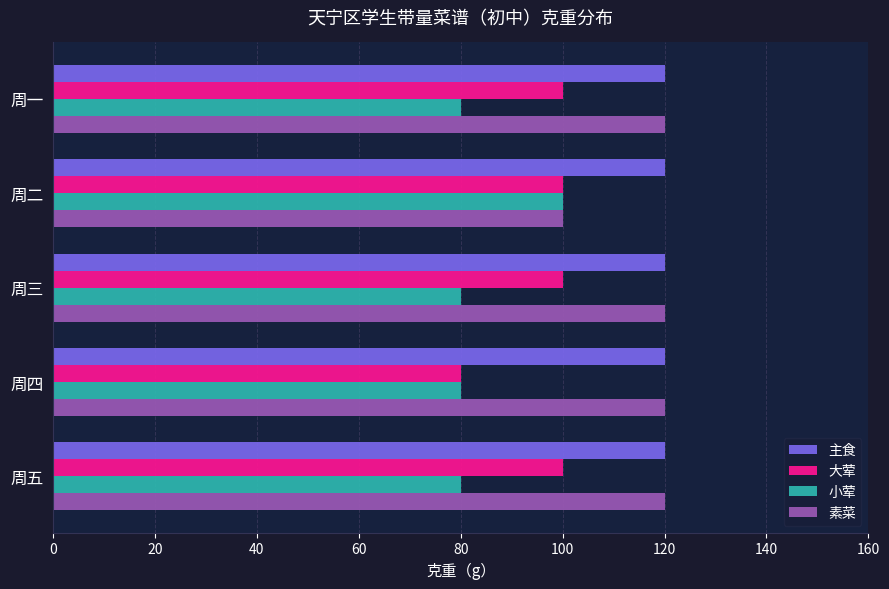

What is the maximum value for 素菜?

120